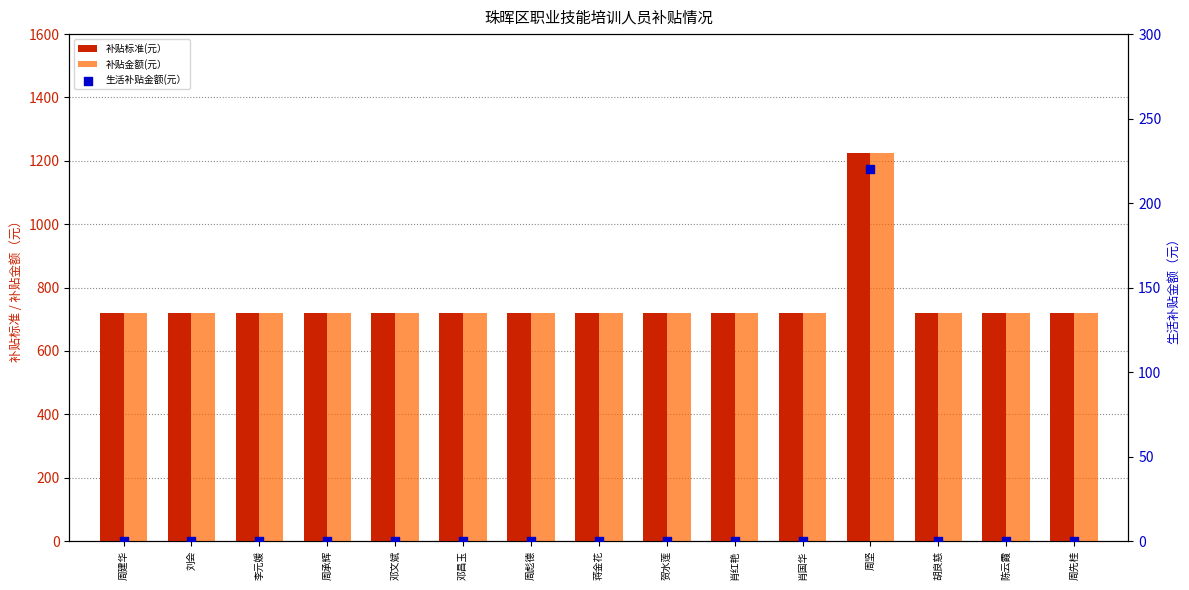

Which series has the largest total across all categories?

补贴标准(元）